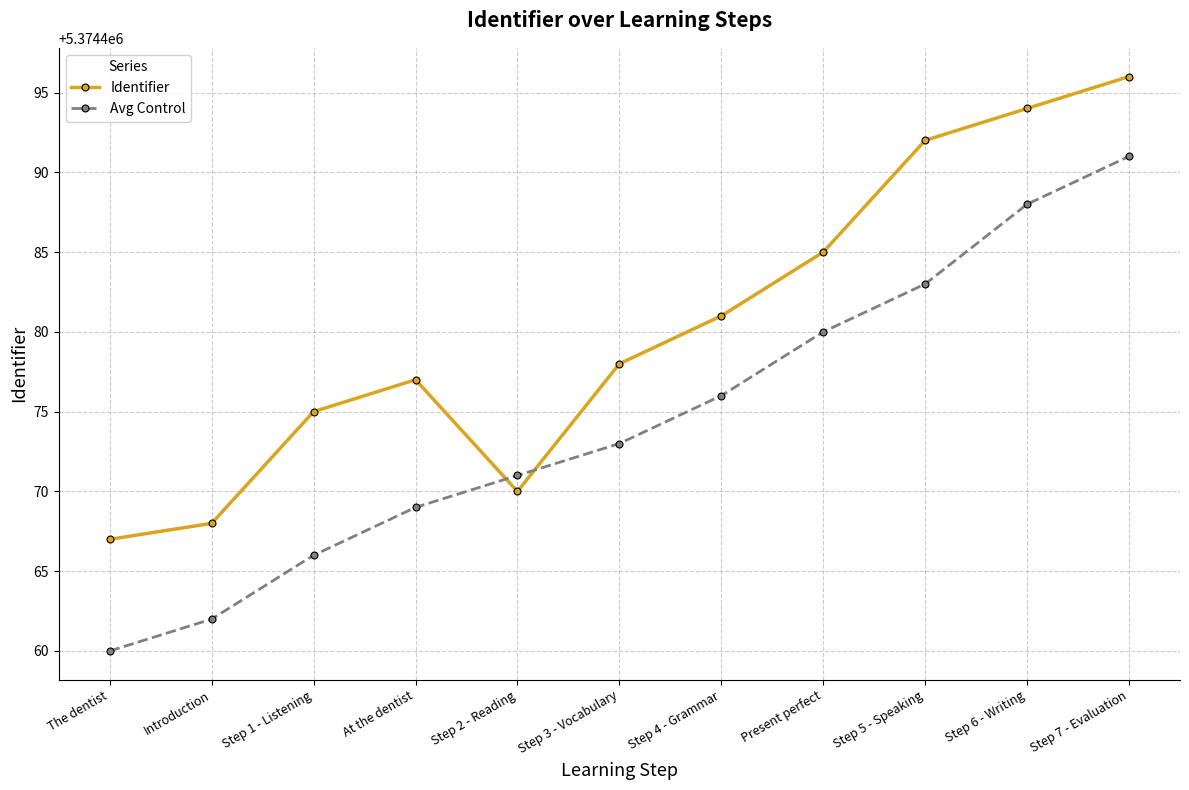

Is the value of Identifier at Step 1 - Listening greater than the value of Avg Control at At the dentist?

Yes